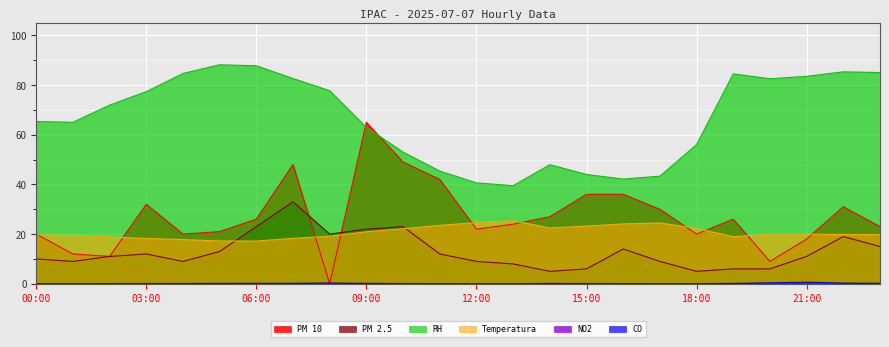

What is the sum of all RH values?

1596.2